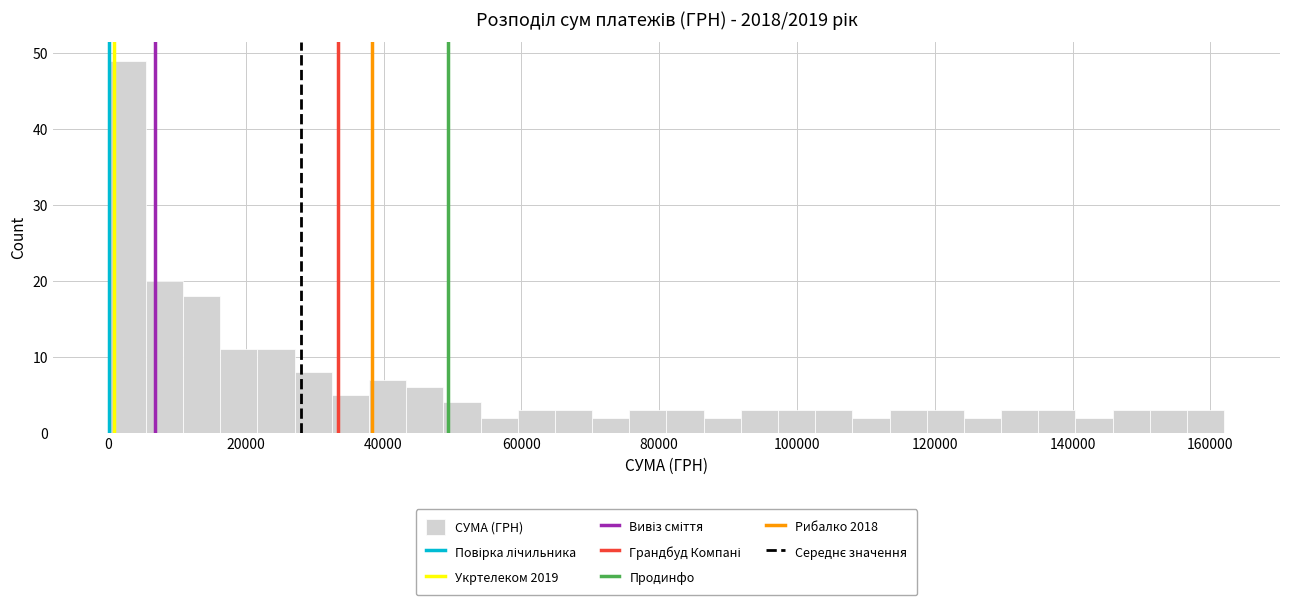

Around what value on the x-axis is the tallest bar? Give the approximate position of its centre, as read against the axis.

2000